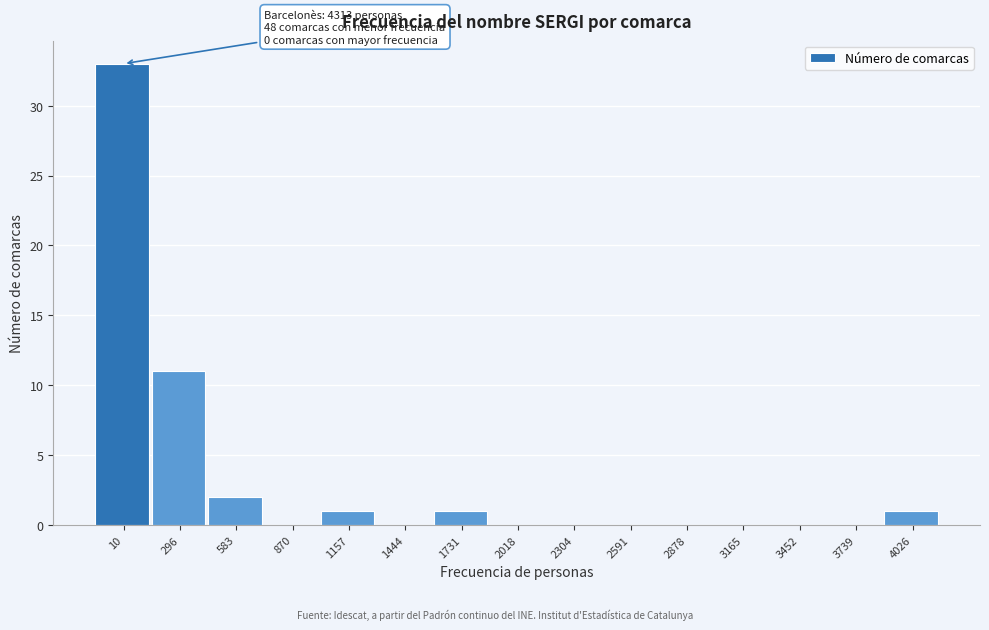

Reading left to right, extract all data points from this chart.

10=33	296=11	583=2	870=0	1157=1	1444=0	1731=1	2018=0	2304=0	2591=0	2878=0	3165=0	3452=0	3739=0	4026=1